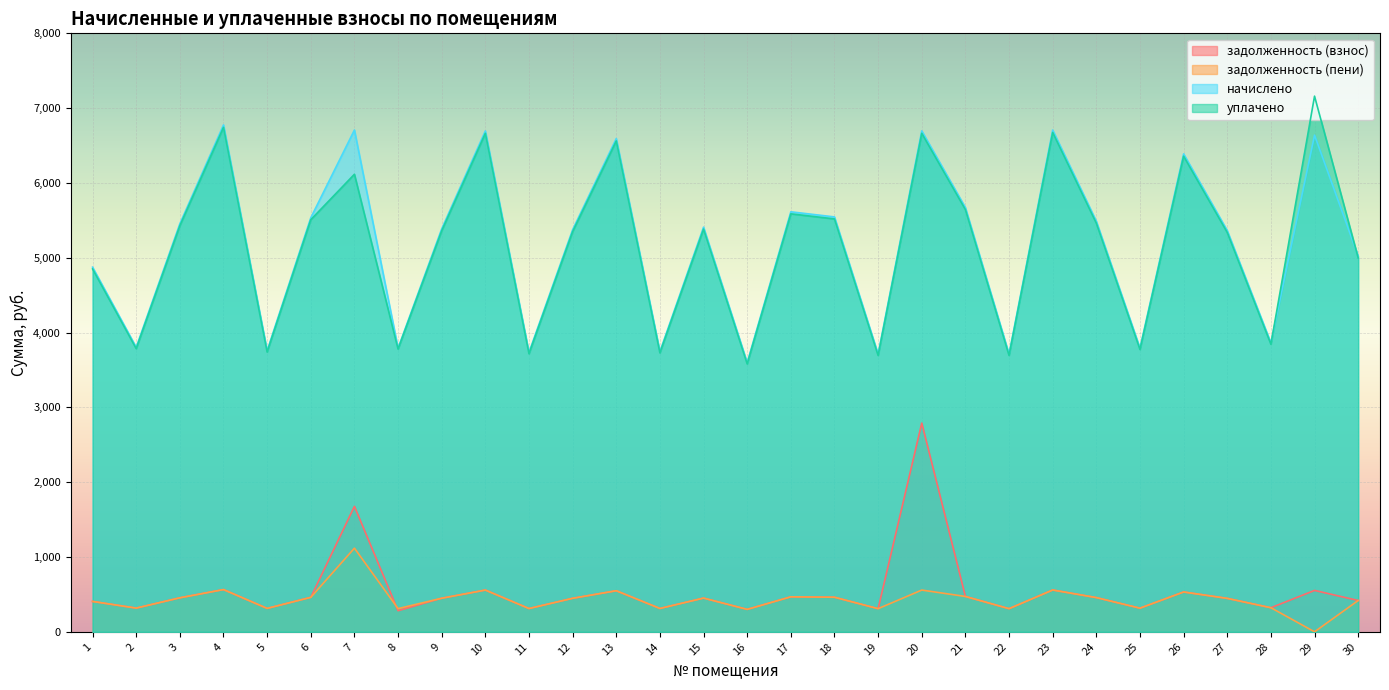

Reading left to right, what are all the values shown in this chart?

задолженность (взнос): 406.2	317.0	454.6	564.7	313.2	461.2	1676.9	282.0	448.9	558.0	311.3	447.9	548.5	312.2	450.8	299.9	467.9	462.2	309.4	2790.1	472.6	309.4	559.0	457.4	316.0	532.4	447.0	321.9	553.3	418.5
задолженность (пени): 406.2	317.0	454.6	564.7	313.2	460.4	1117.9	310.1	448.9	558.0	311.3	447.9	549.5	312.2	450.8	299.9	467.9	462.2	309.4	558.0	472.6	309.4	559.0	457.4	316.0	532.4	447.0	321.9	0.0	418.5
начислено: 4874.0	3803.6	5454.8	6775.9	3758.0	5534.5	6707.5	3792.2	5386.6	6696.1	3735.2	5375.2	6593.6	3746.6	5409.4	3598.6	5614.3	5545.9	3712.4	6696.1	5671.2	3712.4	6707.5	5489.0	3792.2	6388.7	5363.8	3862.8	6639.2	5022.1
уплачено: 4850.5	3785.3	5428.5	6743.2	3739.9	5508.6	6116.2	3779.8	5360.5	6663.8	3717.2	5349.2	6561.8	3728.6	5383.2	3581.2	5587.2	5519.1	3694.5	6663.8	5643.8	3694.5	6675.1	5462.5	3773.9	6357.8	5337.9	3844.1	7160.4	4997.9